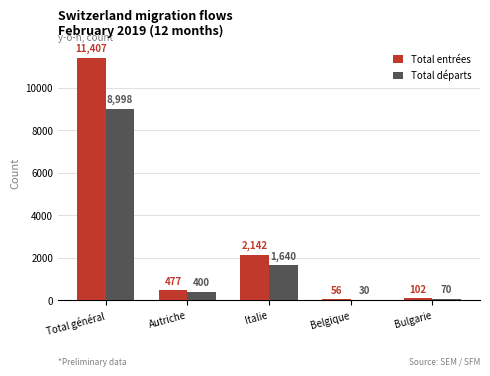

Which category has the highest value in the Total départs series?

Total général